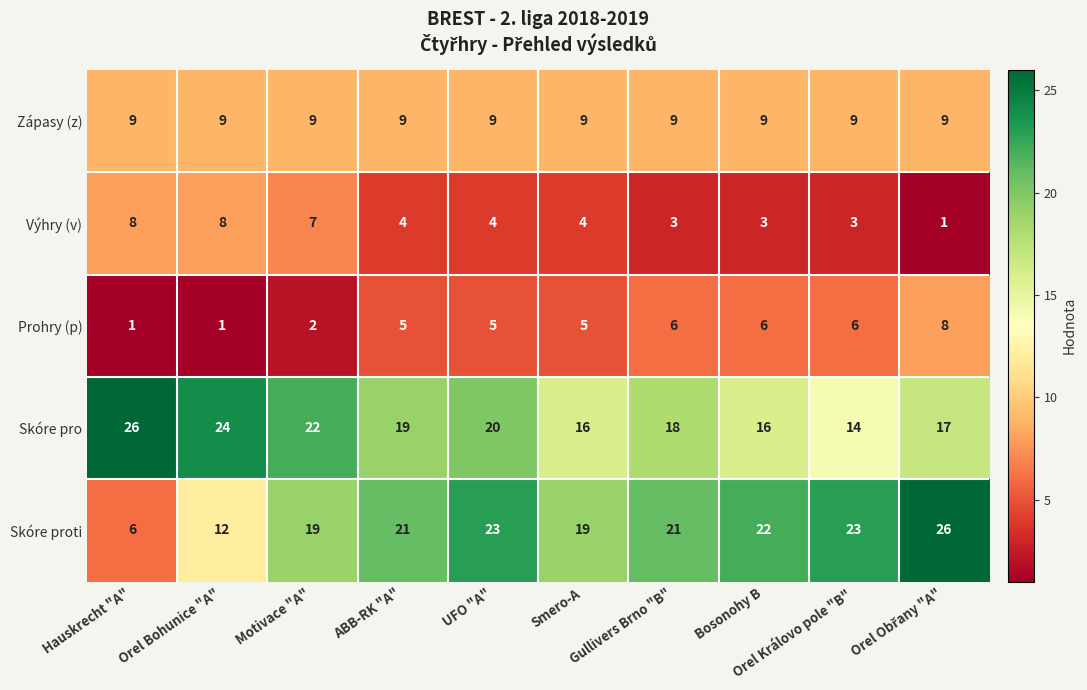

The Zápasy (z) series shows 9 at ABB-RK "A". True or false?

True